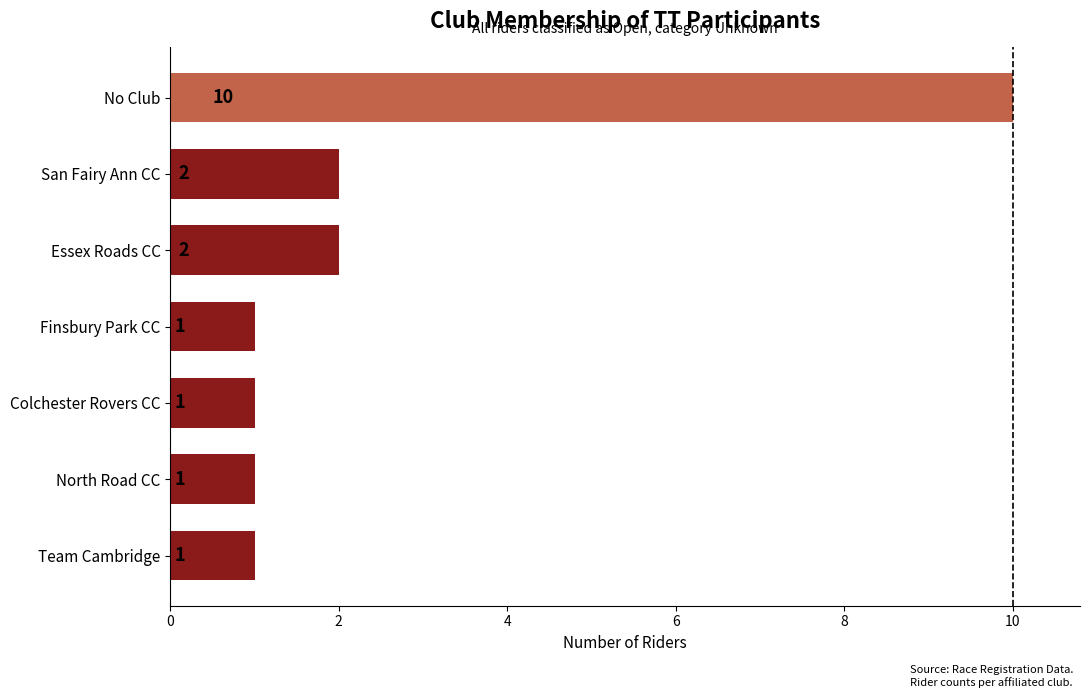

Which category has the highest value across all series?

No Club